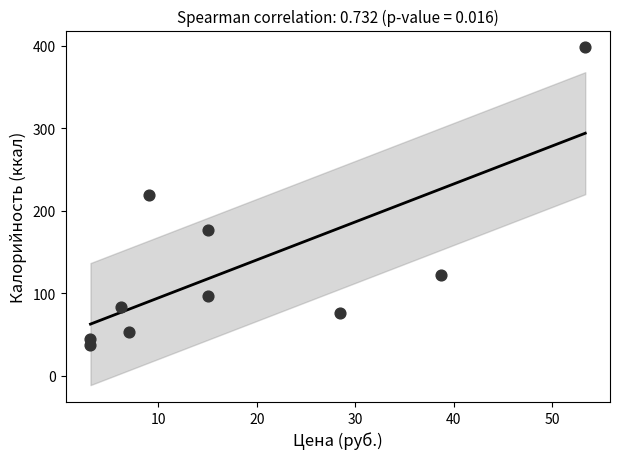

What is the average X value?

17.9